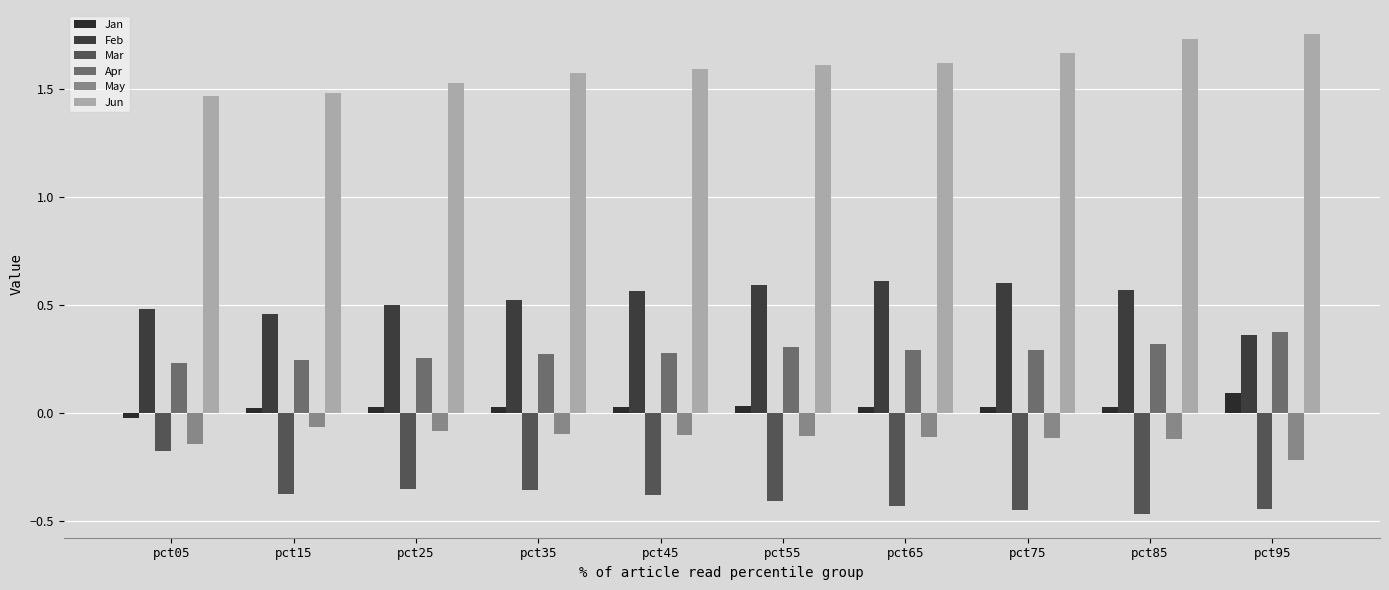

Count the number of data series in this chart.

6